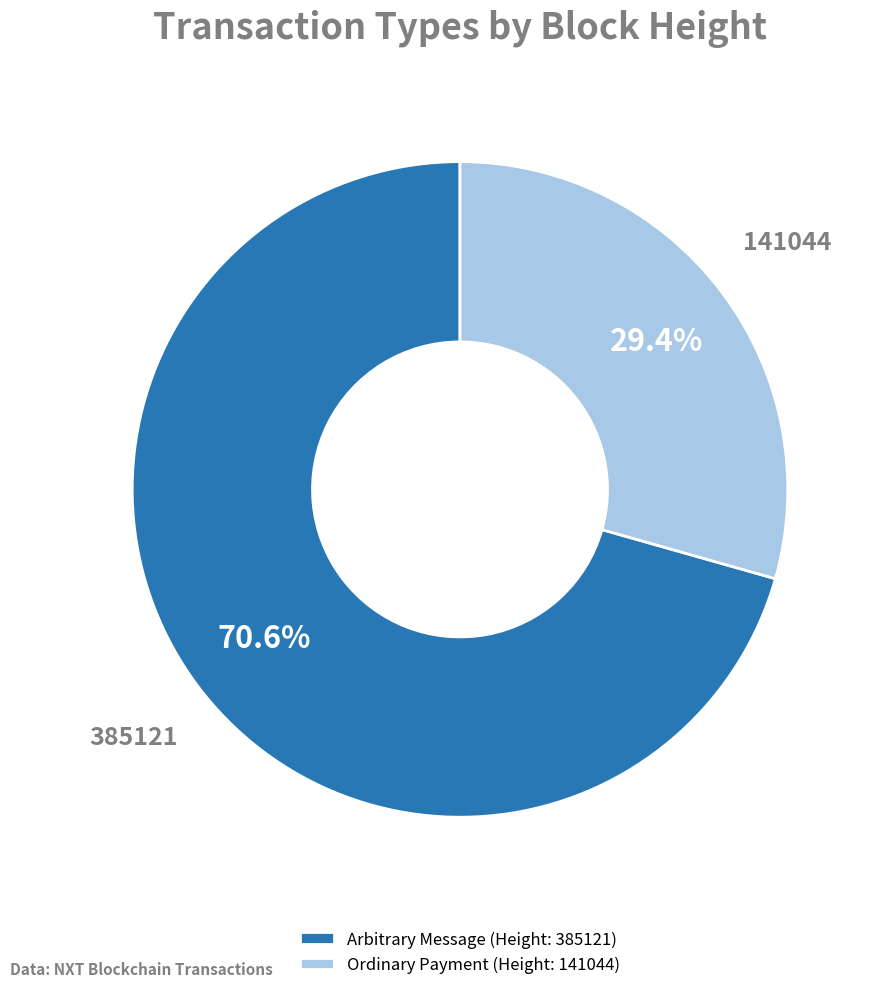

How many segments does this pie chart have?

2